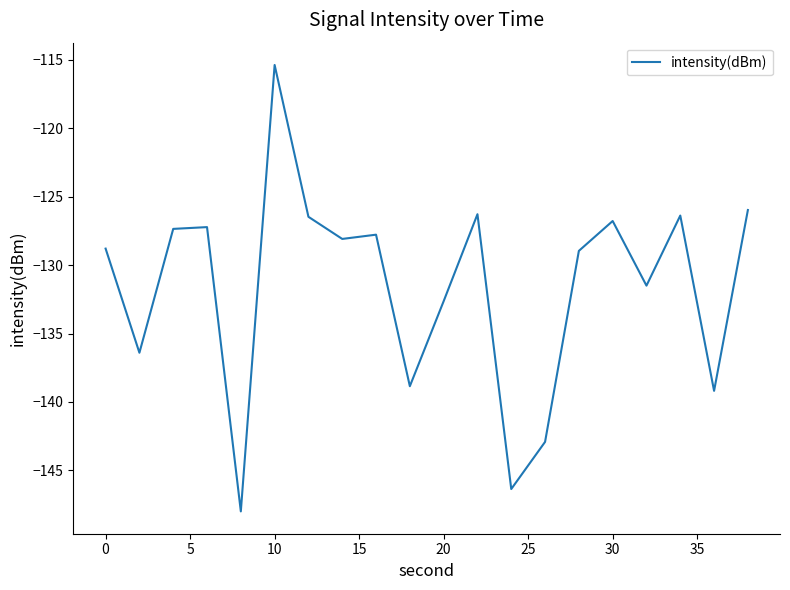

What is the smallest value displayed?

-148.0